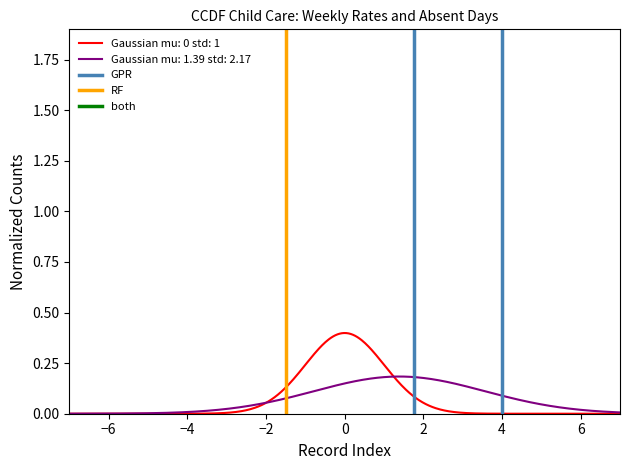

Which series has the largest range (max minus min)?

GPR